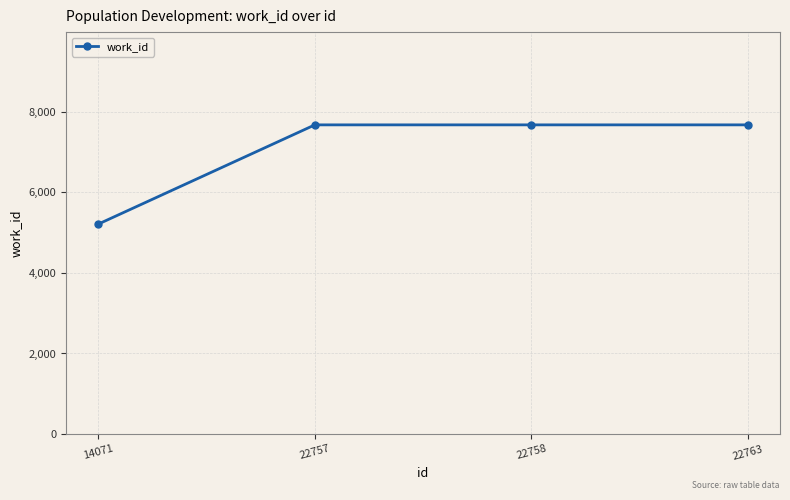

What is the smallest value displayed?

5214